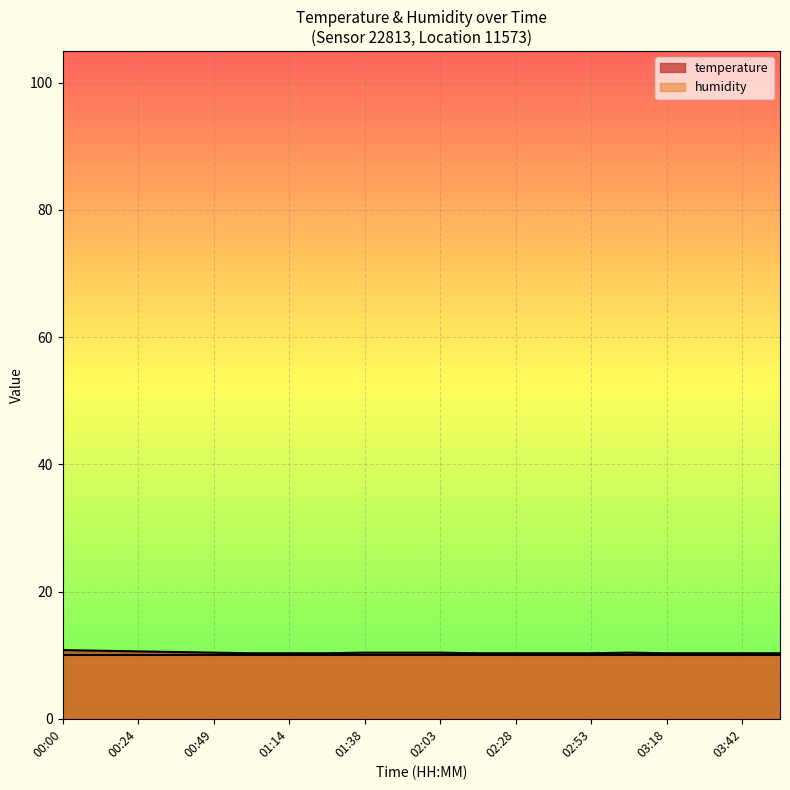

What is the average value?

10.4